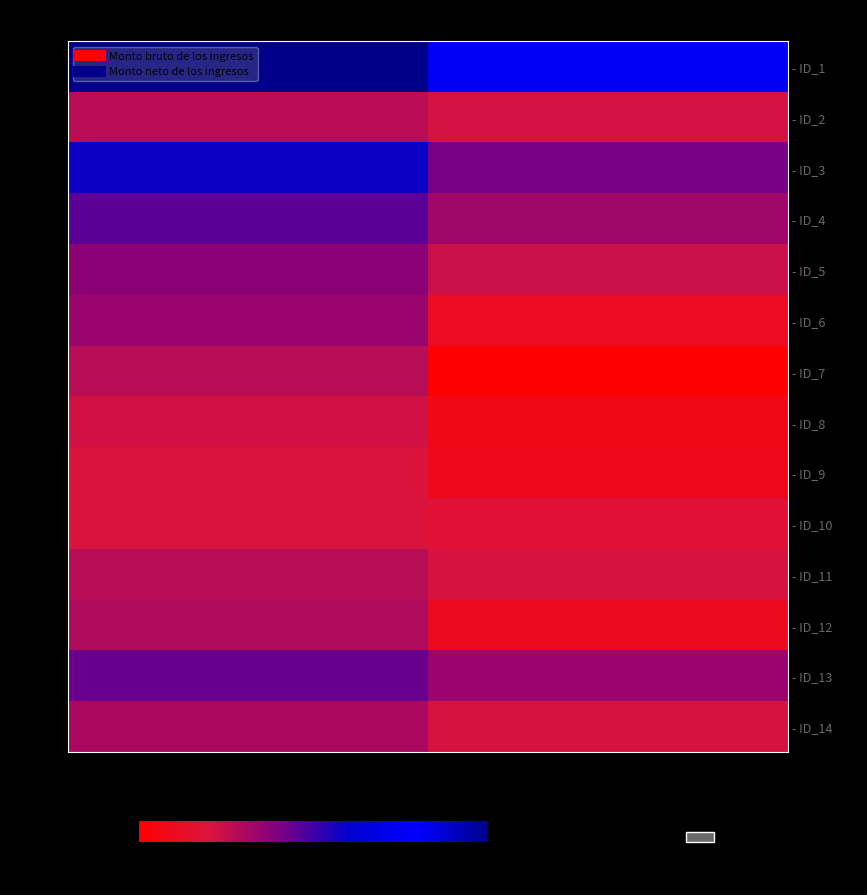

What is the total value across all series at Monto bruto de los ingresos?

84039.0